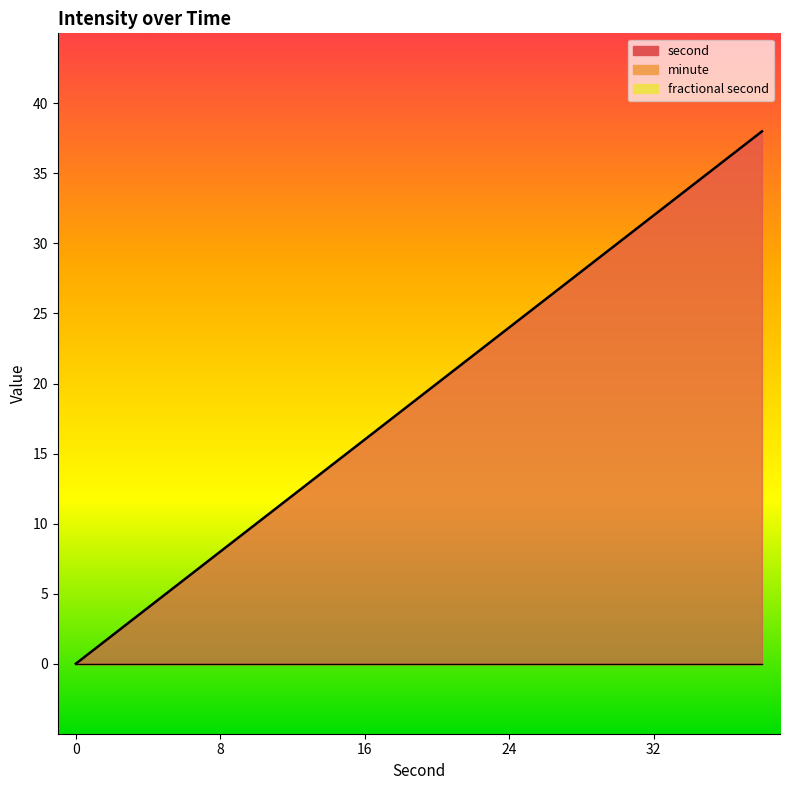

Which label corresponds to the largest value in the chart?

38